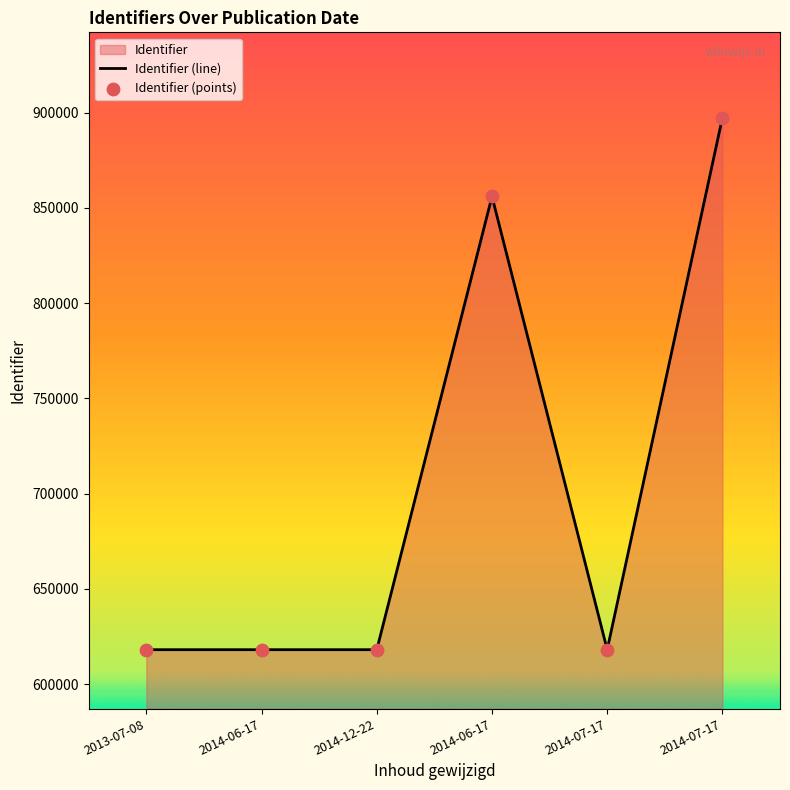

Which series reaches the maximum Y coordinate?

Identifier (line)